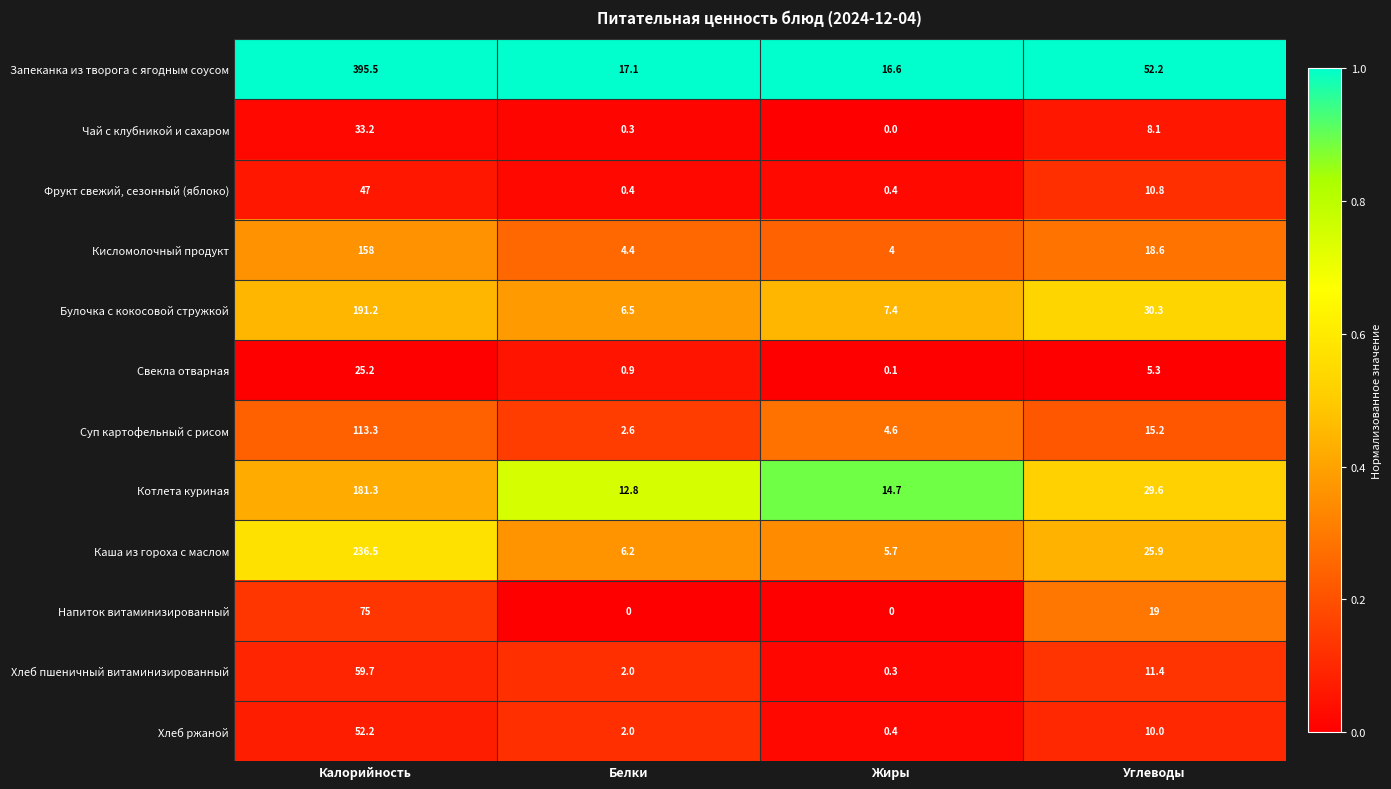

What is the spread (max minus min) of values at Калорийность?

370.3